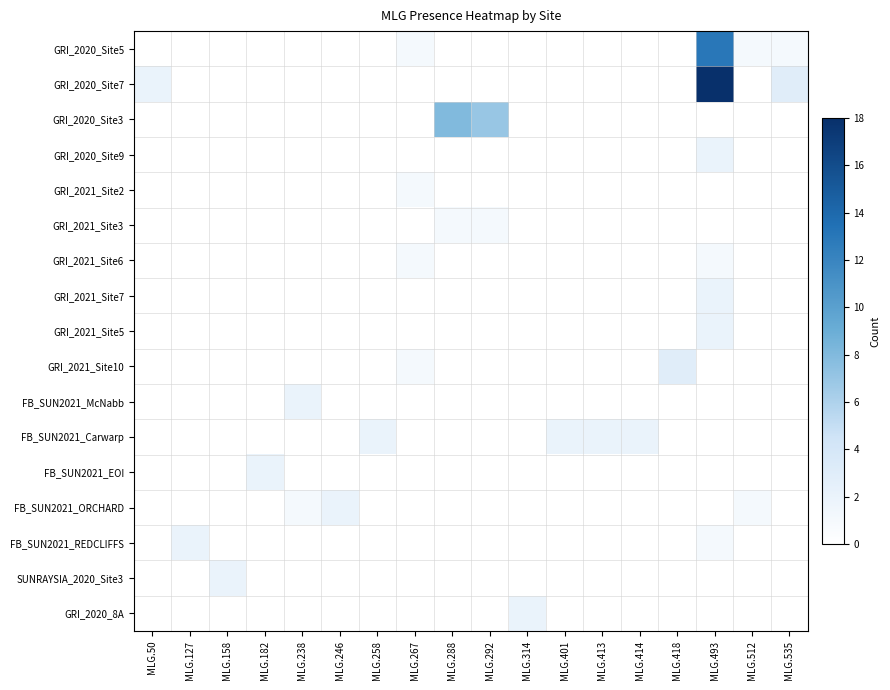

Reading right to left, transcribe all the data shown in this chart.

GRI_2020_Site5: MLG.535=1	MLG.512=1	MLG.493=13	MLG.418=0	MLG.414=0	MLG.413=0	MLG.401=0	MLG.314=0	MLG.292=0	MLG.288=0	MLG.267=1	MLG.258=0	MLG.246=0	MLG.238=0	MLG.182=0	MLG.158=0	MLG.127=0	MLG.50=0
GRI_2020_Site7: MLG.535=3	MLG.512=0	MLG.493=18	MLG.418=0	MLG.414=0	MLG.413=0	MLG.401=0	MLG.314=0	MLG.292=0	MLG.288=0	MLG.267=0	MLG.258=0	MLG.246=0	MLG.238=0	MLG.182=0	MLG.158=0	MLG.127=0	MLG.50=2
GRI_2020_Site3: MLG.535=0	MLG.512=0	MLG.493=0	MLG.418=0	MLG.414=0	MLG.413=0	MLG.401=0	MLG.314=0	MLG.292=7	MLG.288=8	MLG.267=0	MLG.258=0	MLG.246=0	MLG.238=0	MLG.182=0	MLG.158=0	MLG.127=0	MLG.50=0
GRI_2020_Site9: MLG.535=0	MLG.512=0	MLG.493=2	MLG.418=0	MLG.414=0	MLG.413=0	MLG.401=0	MLG.314=0	MLG.292=0	MLG.288=0	MLG.267=0	MLG.258=0	MLG.246=0	MLG.238=0	MLG.182=0	MLG.158=0	MLG.127=0	MLG.50=0
GRI_2021_Site2: MLG.535=0	MLG.512=0	MLG.493=0	MLG.418=0	MLG.414=0	MLG.413=0	MLG.401=0	MLG.314=0	MLG.292=0	MLG.288=0	MLG.267=1	MLG.258=0	MLG.246=0	MLG.238=0	MLG.182=0	MLG.158=0	MLG.127=0	MLG.50=0
GRI_2021_Site3: MLG.535=0	MLG.512=0	MLG.493=0	MLG.418=0	MLG.414=0	MLG.413=0	MLG.401=0	MLG.314=0	MLG.292=1	MLG.288=1	MLG.267=0	MLG.258=0	MLG.246=0	MLG.238=0	MLG.182=0	MLG.158=0	MLG.127=0	MLG.50=0
GRI_2021_Site6: MLG.535=0	MLG.512=0	MLG.493=1	MLG.418=0	MLG.414=0	MLG.413=0	MLG.401=0	MLG.314=0	MLG.292=0	MLG.288=0	MLG.267=1	MLG.258=0	MLG.246=0	MLG.238=0	MLG.182=0	MLG.158=0	MLG.127=0	MLG.50=0
GRI_2021_Site7: MLG.535=0	MLG.512=0	MLG.493=2	MLG.418=0	MLG.414=0	MLG.413=0	MLG.401=0	MLG.314=0	MLG.292=0	MLG.288=0	MLG.267=0	MLG.258=0	MLG.246=0	MLG.238=0	MLG.182=0	MLG.158=0	MLG.127=0	MLG.50=0
GRI_2021_Site5: MLG.535=0	MLG.512=0	MLG.493=2	MLG.418=0	MLG.414=0	MLG.413=0	MLG.401=0	MLG.314=0	MLG.292=0	MLG.288=0	MLG.267=0	MLG.258=0	MLG.246=0	MLG.238=0	MLG.182=0	MLG.158=0	MLG.127=0	MLG.50=0
GRI_2021_Site10: MLG.535=0	MLG.512=0	MLG.493=0	MLG.418=3	MLG.414=0	MLG.413=0	MLG.401=0	MLG.314=0	MLG.292=0	MLG.288=0	MLG.267=1	MLG.258=0	MLG.246=0	MLG.238=0	MLG.182=0	MLG.158=0	MLG.127=0	MLG.50=0
FB_SUN2021_McNabb: MLG.535=0	MLG.512=0	MLG.493=0	MLG.418=0	MLG.414=0	MLG.413=0	MLG.401=0	MLG.314=0	MLG.292=0	MLG.288=0	MLG.267=0	MLG.258=0	MLG.246=0	MLG.238=2	MLG.182=0	MLG.158=0	MLG.127=0	MLG.50=0
FB_SUN2021_Carwarp: MLG.535=0	MLG.512=0	MLG.493=0	MLG.418=0	MLG.414=2	MLG.413=2	MLG.401=2	MLG.314=0	MLG.292=0	MLG.288=0	MLG.267=0	MLG.258=2	MLG.246=0	MLG.238=0	MLG.182=0	MLG.158=0	MLG.127=0	MLG.50=0
FB_SUN2021_EOI: MLG.535=0	MLG.512=0	MLG.493=0	MLG.418=0	MLG.414=0	MLG.413=0	MLG.401=0	MLG.314=0	MLG.292=0	MLG.288=0	MLG.267=0	MLG.258=0	MLG.246=0	MLG.238=0	MLG.182=2	MLG.158=0	MLG.127=0	MLG.50=0
FB_SUN2021_ORCHARD: MLG.535=0	MLG.512=1	MLG.493=0	MLG.418=0	MLG.414=0	MLG.413=0	MLG.401=0	MLG.314=0	MLG.292=0	MLG.288=0	MLG.267=0	MLG.258=0	MLG.246=2	MLG.238=1	MLG.182=0	MLG.158=0	MLG.127=0	MLG.50=0
FB_SUN2021_REDCLIFFS: MLG.535=0	MLG.512=0	MLG.493=1	MLG.418=0	MLG.414=0	MLG.413=0	MLG.401=0	MLG.314=0	MLG.292=0	MLG.288=0	MLG.267=0	MLG.258=0	MLG.246=0	MLG.238=0	MLG.182=0	MLG.158=0	MLG.127=2	MLG.50=0
SUNRAYSIA_2020_Site3: MLG.535=0	MLG.512=0	MLG.493=0	MLG.418=0	MLG.414=0	MLG.413=0	MLG.401=0	MLG.314=0	MLG.292=0	MLG.288=0	MLG.267=0	MLG.258=0	MLG.246=0	MLG.238=0	MLG.182=0	MLG.158=2	MLG.127=0	MLG.50=0
GRI_2020_8A: MLG.535=0	MLG.512=0	MLG.493=0	MLG.418=0	MLG.414=0	MLG.413=0	MLG.401=0	MLG.314=2	MLG.292=0	MLG.288=0	MLG.267=0	MLG.258=0	MLG.246=0	MLG.238=0	MLG.182=0	MLG.158=0	MLG.127=0	MLG.50=0